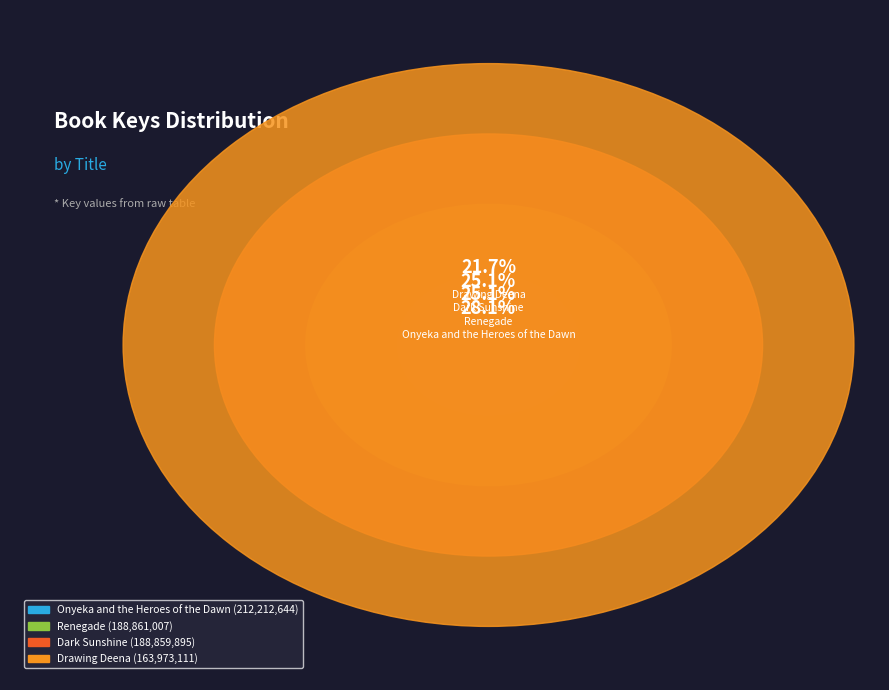

Does Dark Sunshine account for over 50% of the chart?

No